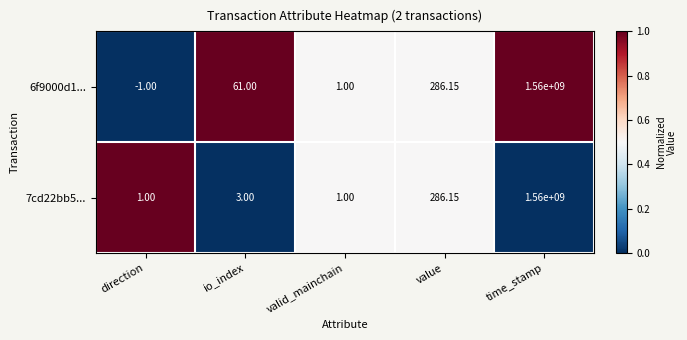

Which series has the largest total across all categories?

6f9000d1...